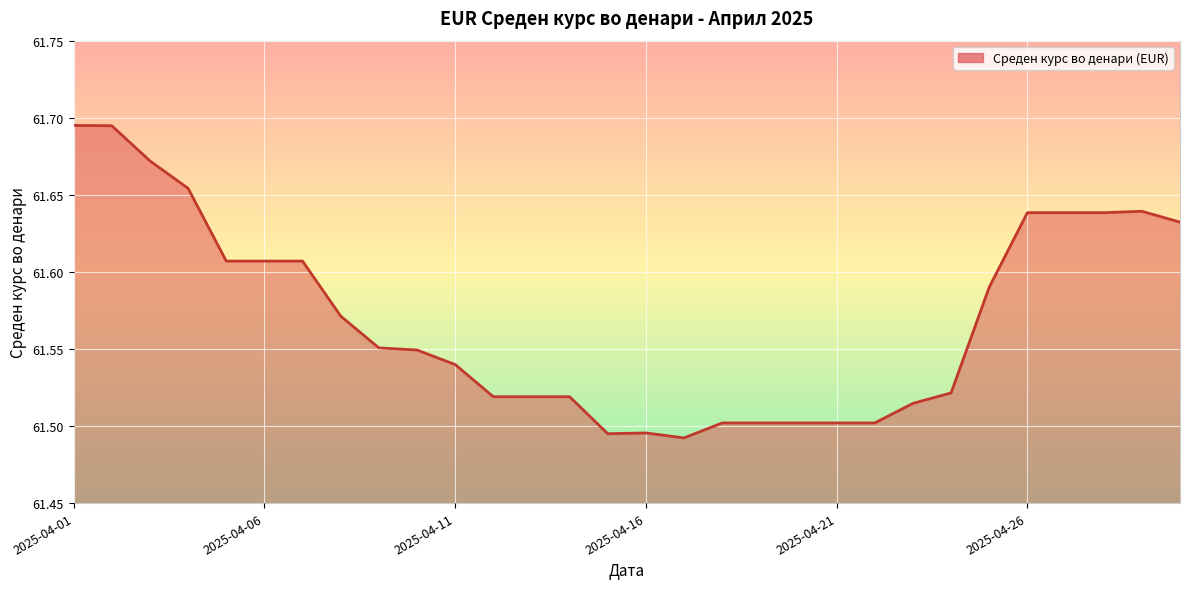

Count the number of data series in this chart.

1